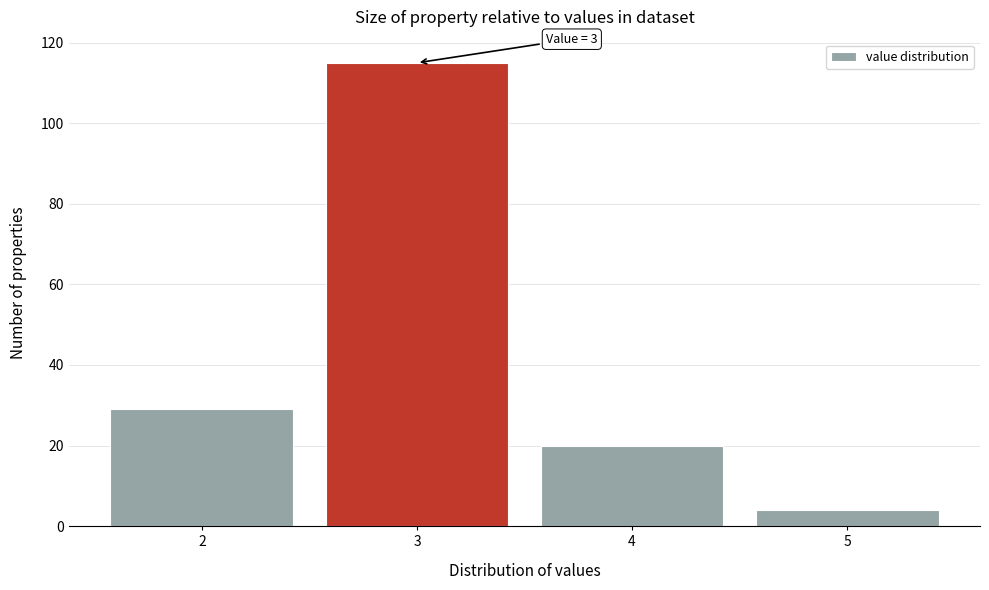

Which range on the x-axis has the tallest bar?

2.5 to 3.5